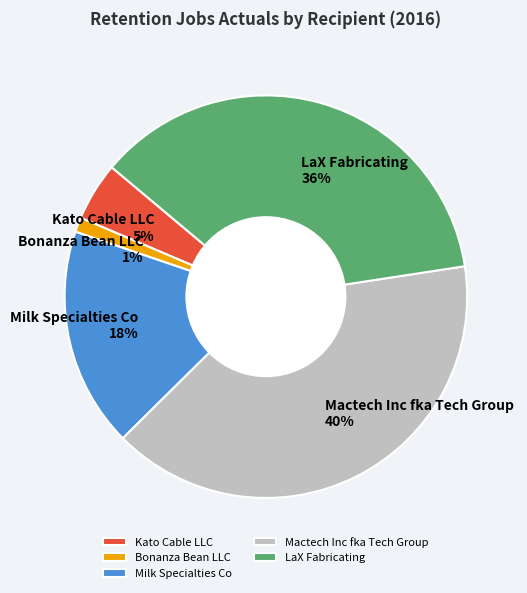

How many segments does this pie chart have?

5